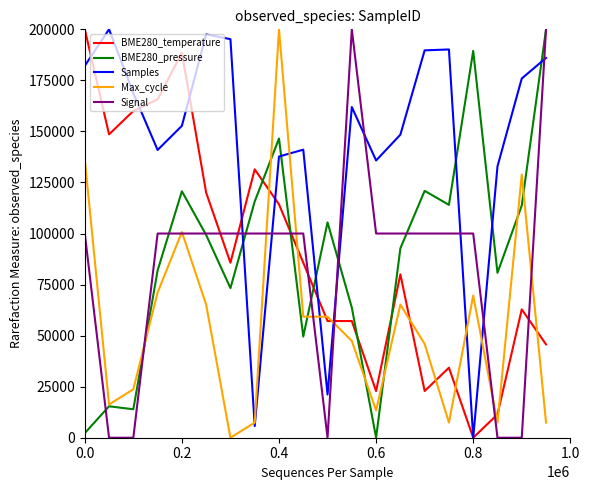

How many values in the Signal series are below 99999?

5